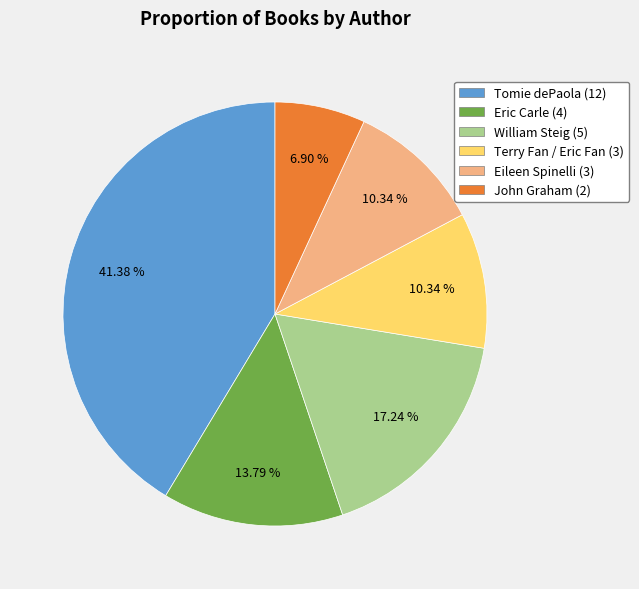

To the nearest percent, what percentage of the pie is Tomie dePaola?

41%